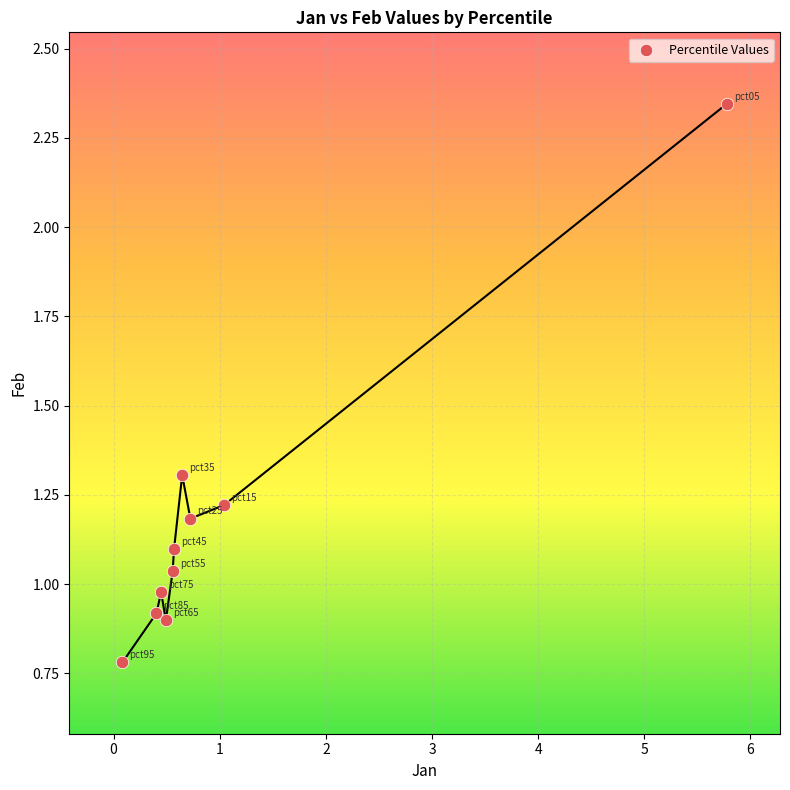

What is the range of Y values (max minus min)?

1.6